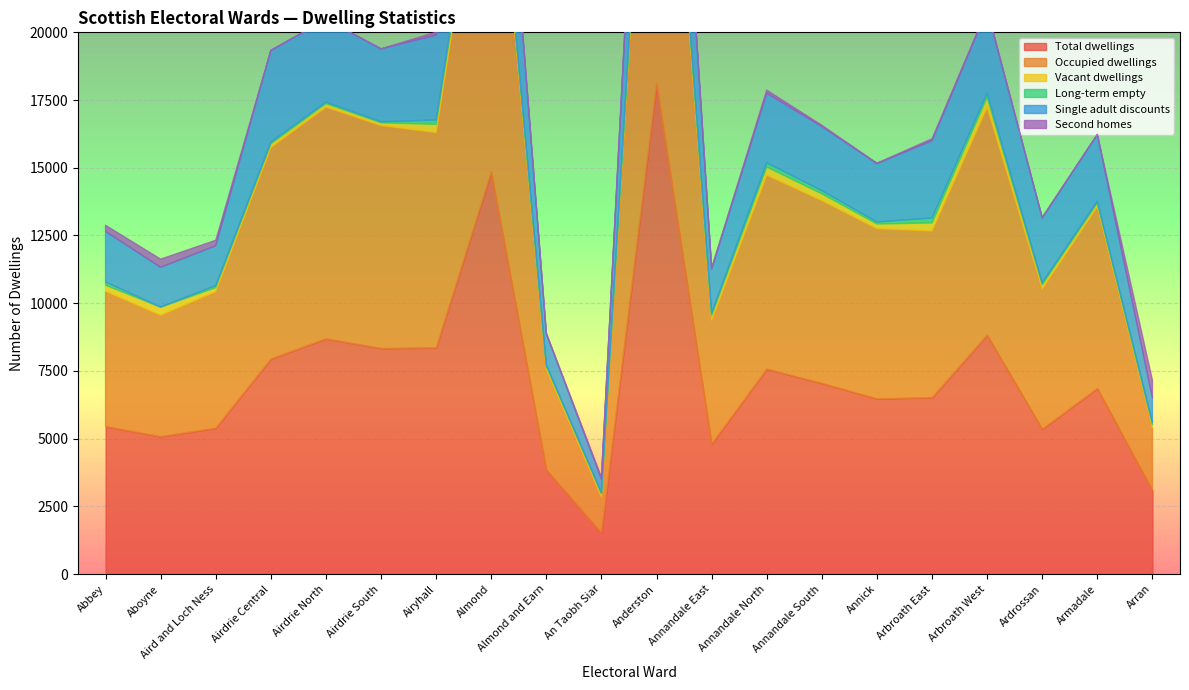

Where is the first local maximum for Long-term empty?

Aird and Loch Ness